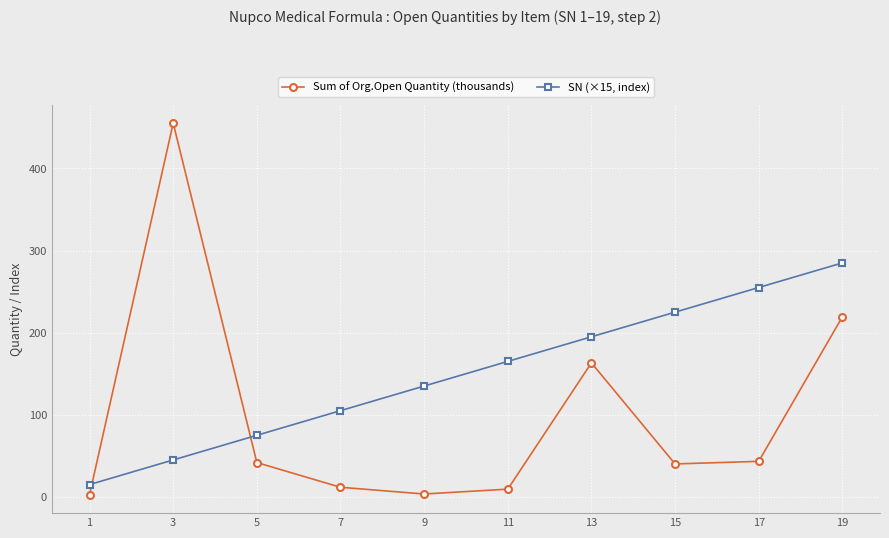

Which series has the widest spread of values?

Sum of Org.Open Quantity (thousands)